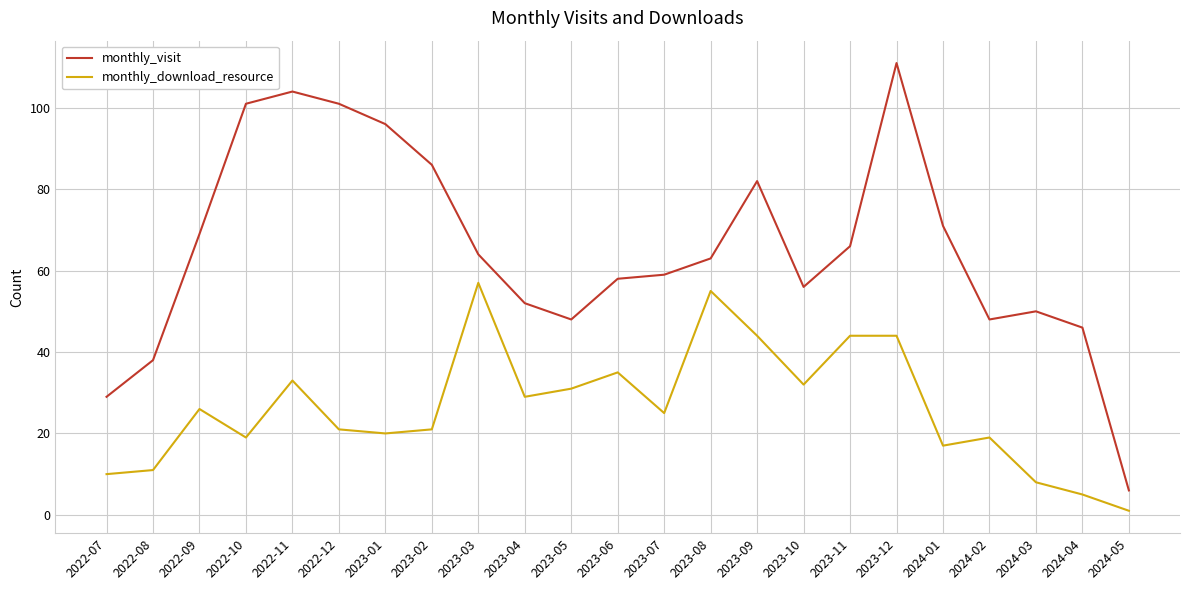

Read the monthly_visit value at 2022-10, to the nearest 50.

100